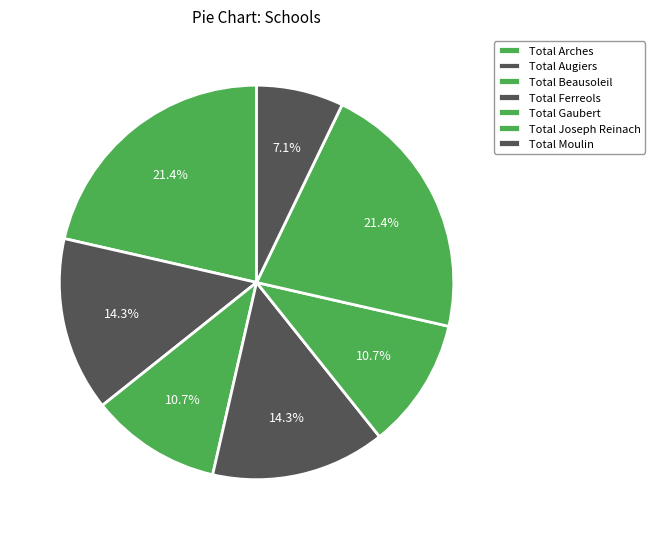

What percentage is the Total Joseph Reinach slice, to the nearest percent?

21%